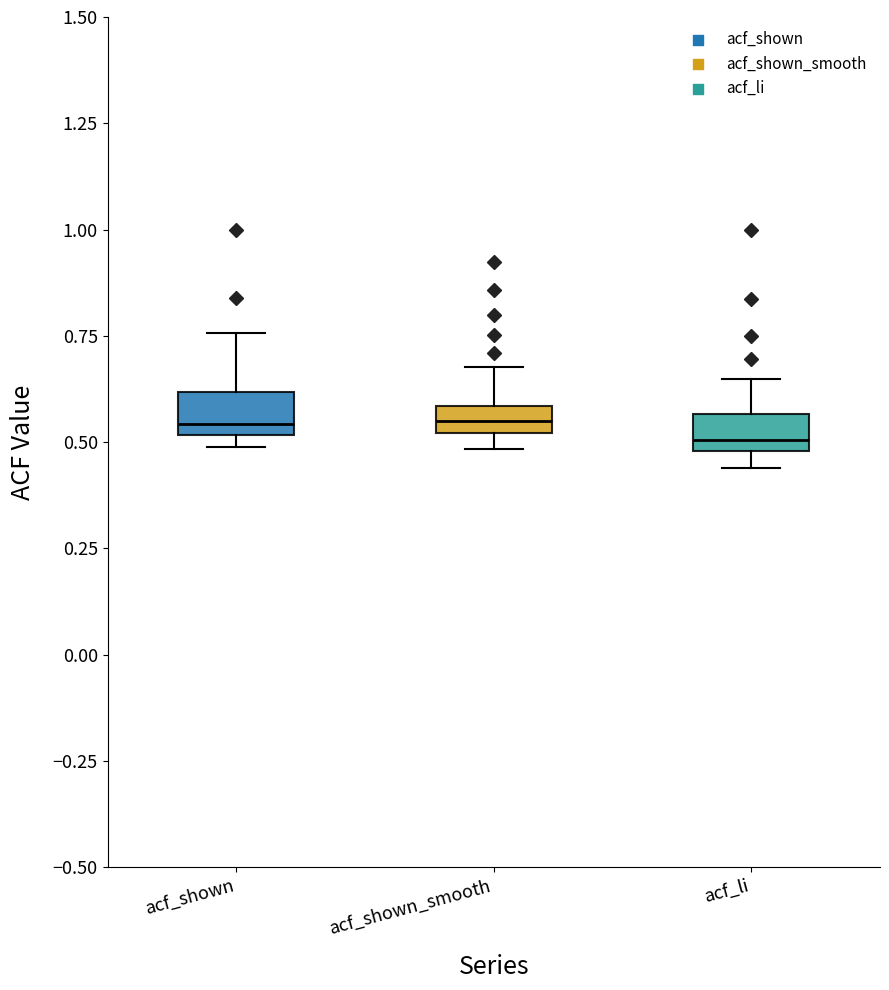

Where is the upper edge of the box for acf_shown on the y-axis? The values are not printed on the chart, so give them approximately, as read against the axis.

0.60